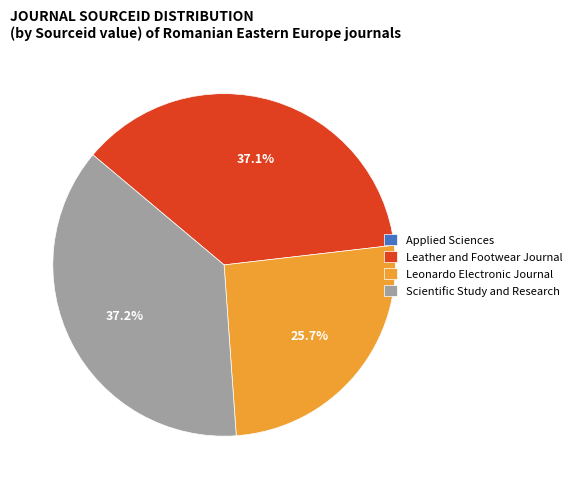

Does any single category account for the majority?

No